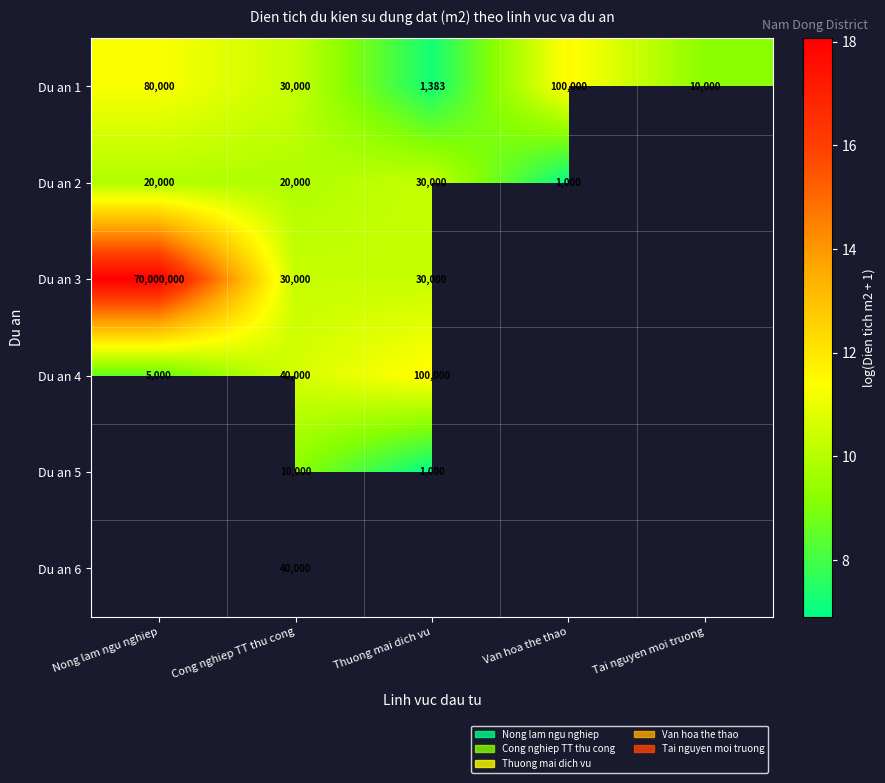

Is the value of Du an 4 at Thuong mai dich vu greater than the value of Du an 2 at Cong nghiep TT thu cong?

Yes